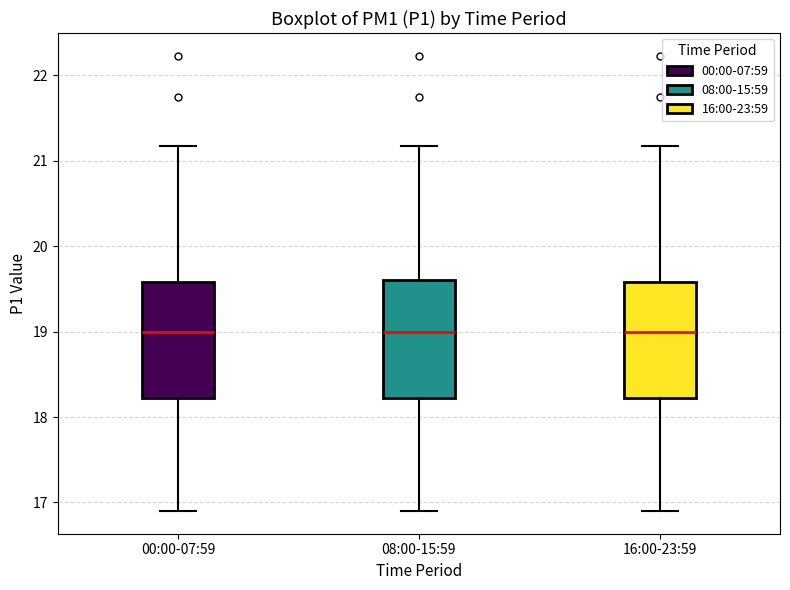

Where is the lower edge of the box for 16:00-23:59 on the y-axis? The values are not printed on the chart, so give them approximately, as read against the axis.

18.2